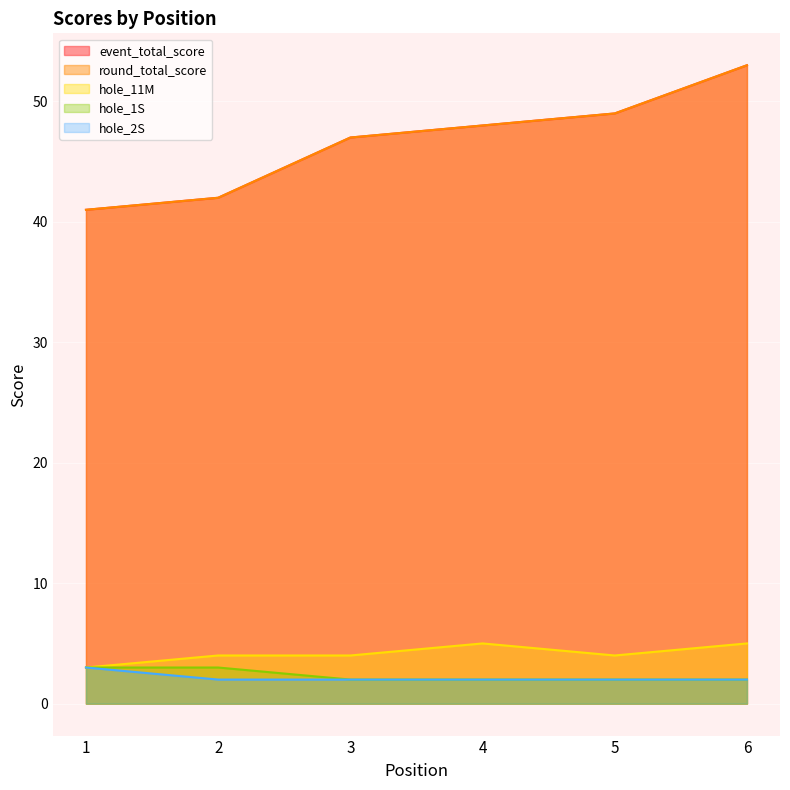

List the series in order of their peak value, highest first.

event_total_score, round_total_score, hole_11M, hole_1S, hole_2S